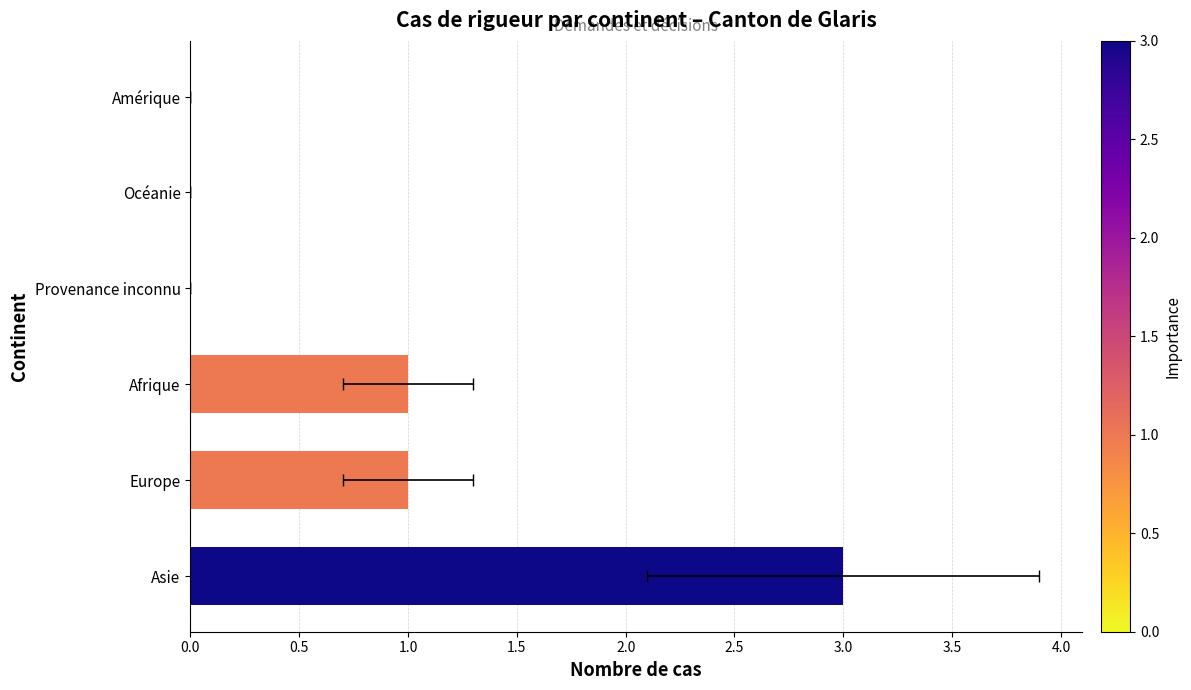

Are the bars grouped side by side (vs. stacked)?

No